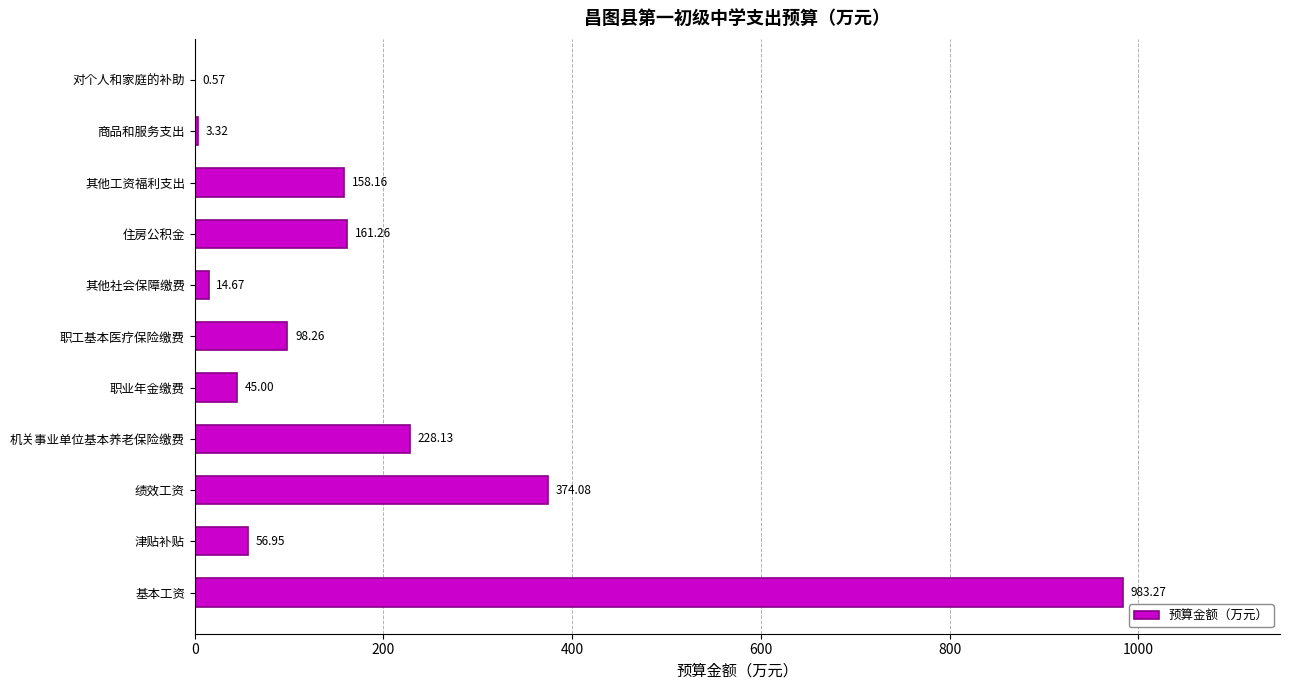

What is the change in value from 职业年金缴费 to 对个人和家庭的补助?

-44.4